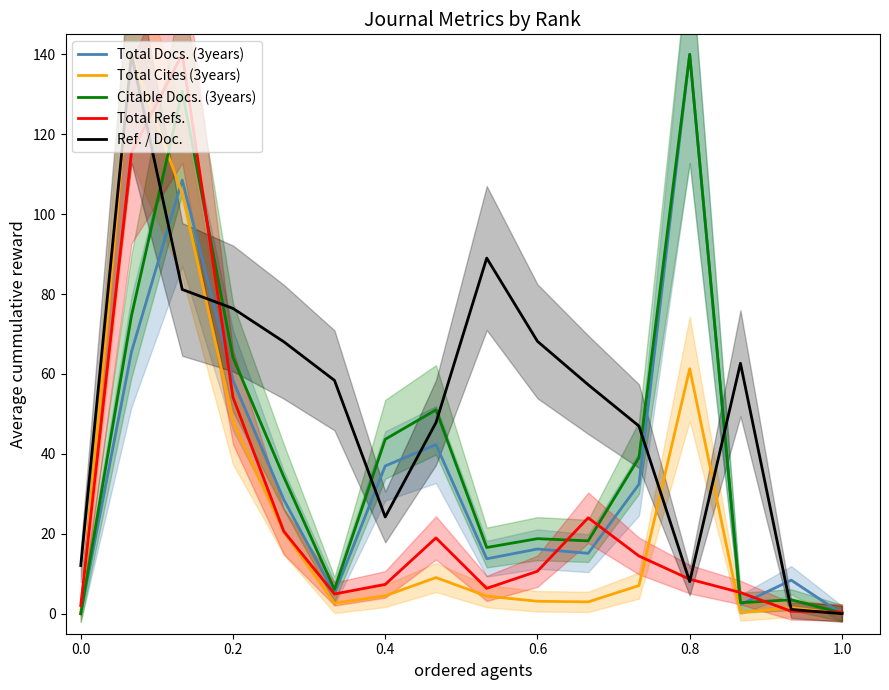

How many data points in Total Refs. are less than 10?

8